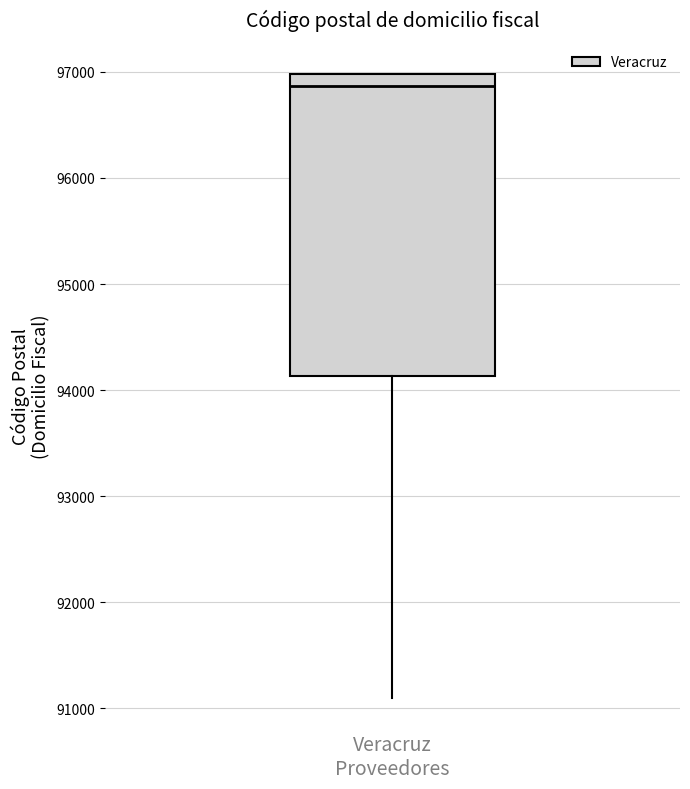

Read this box plot against the y-axis: the position of the median line, the range covered by the box, and the ends of both whiskers. The values are not printed on the chart, so give them approximately, as read against the axis.

median 96900, box 94100 to 97000, whiskers 91100 to 97000